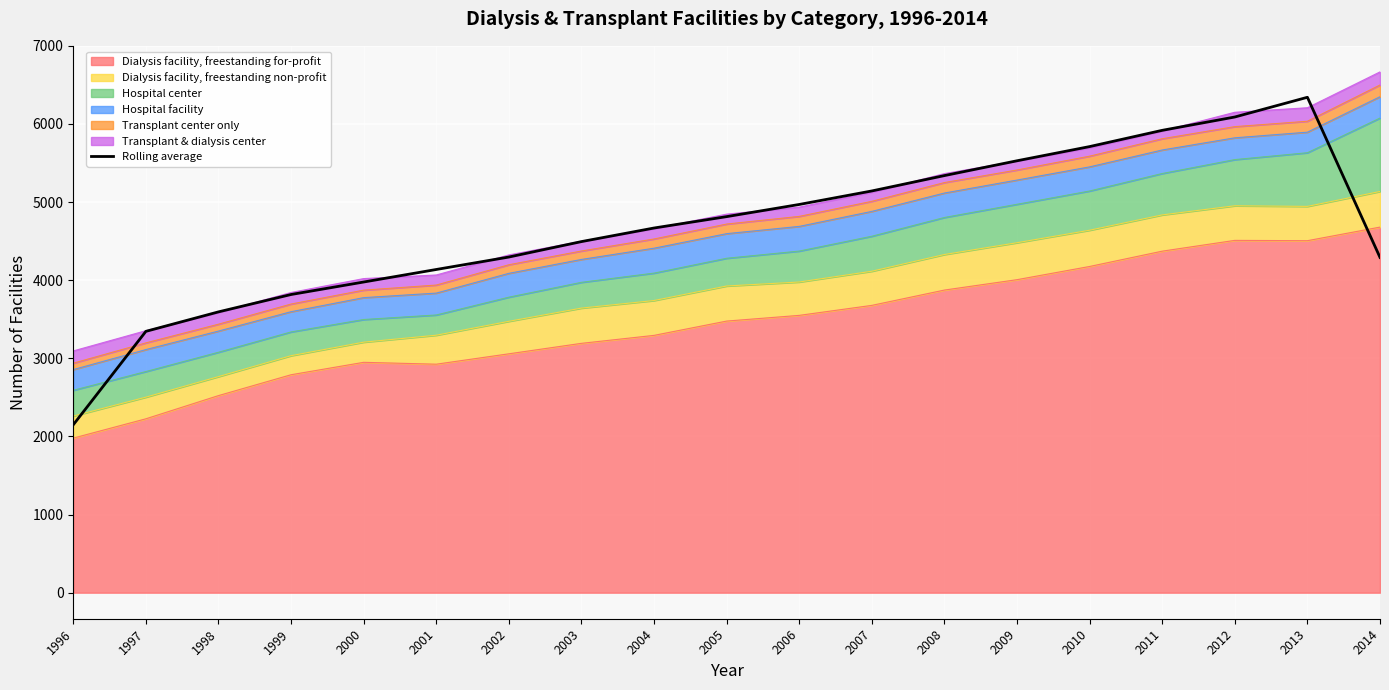

What is the sum of the values at 1998 and 1999?

7411.7